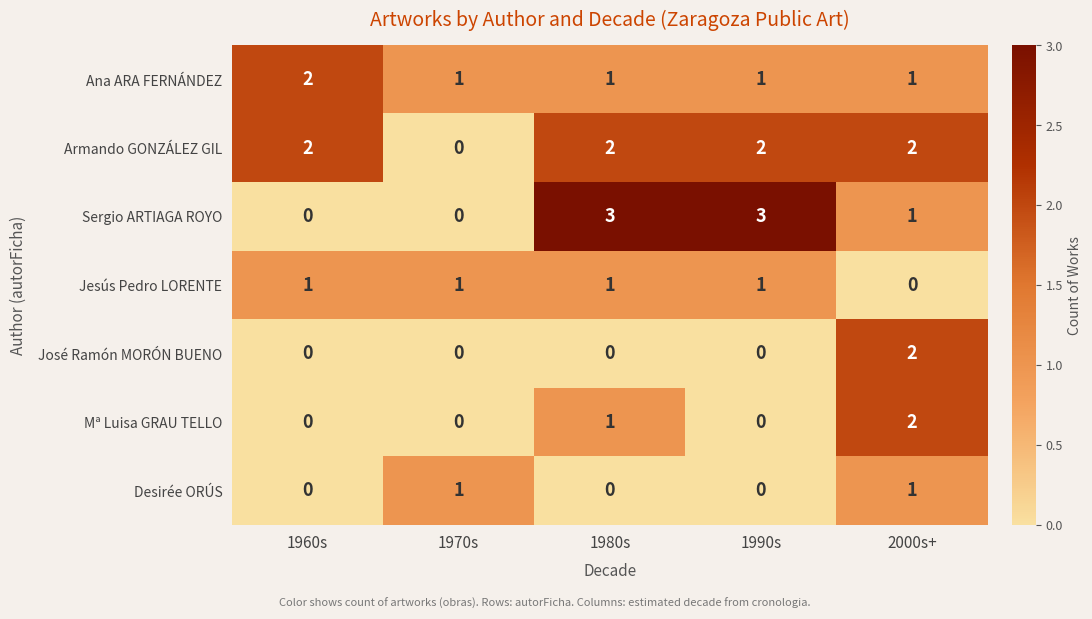

Which series has the widest spread of values?

Sergio ARTIAGA ROYO